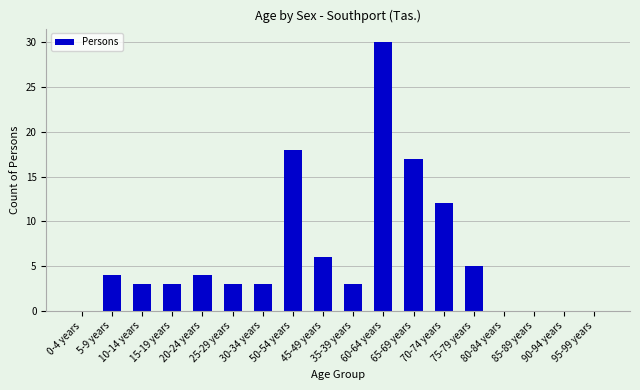

What is the greatest value displayed?

30